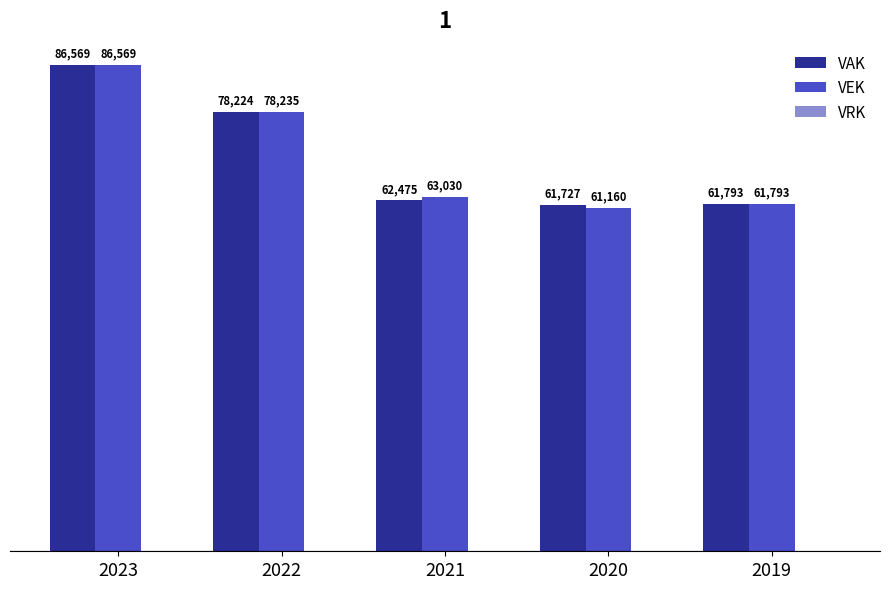

Where is VEK nearest to the value 73864?

2022